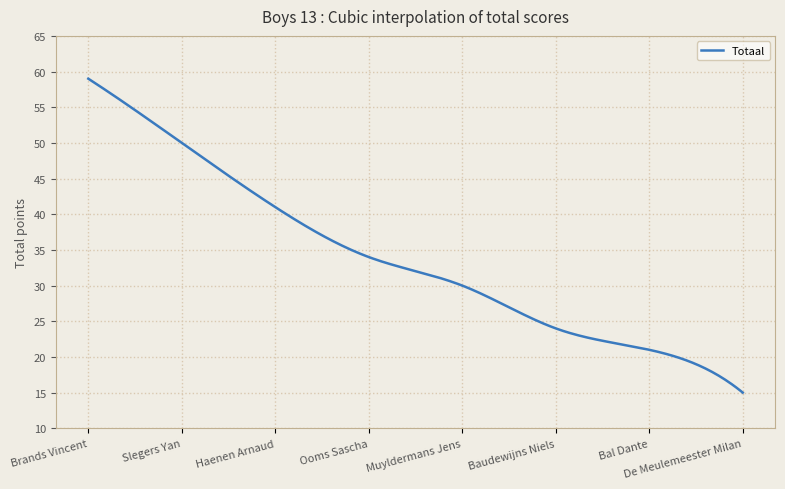

What is the maximum value shown in the chart?

59.0